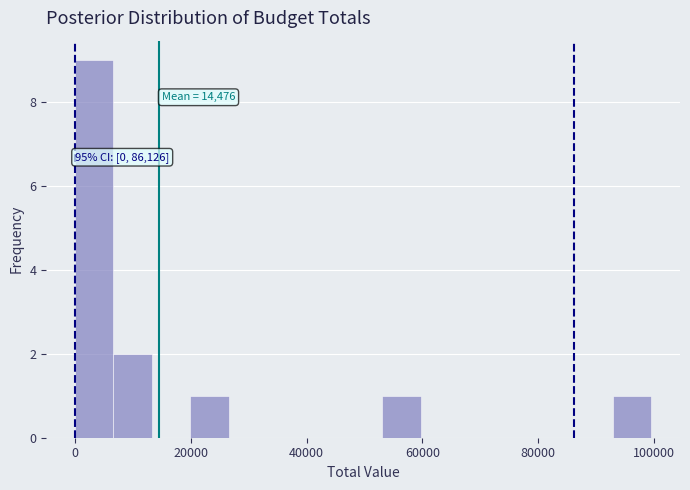

Around what value on the x-axis is the tallest bar? Give the approximate position of its centre, as read against the axis.

4000